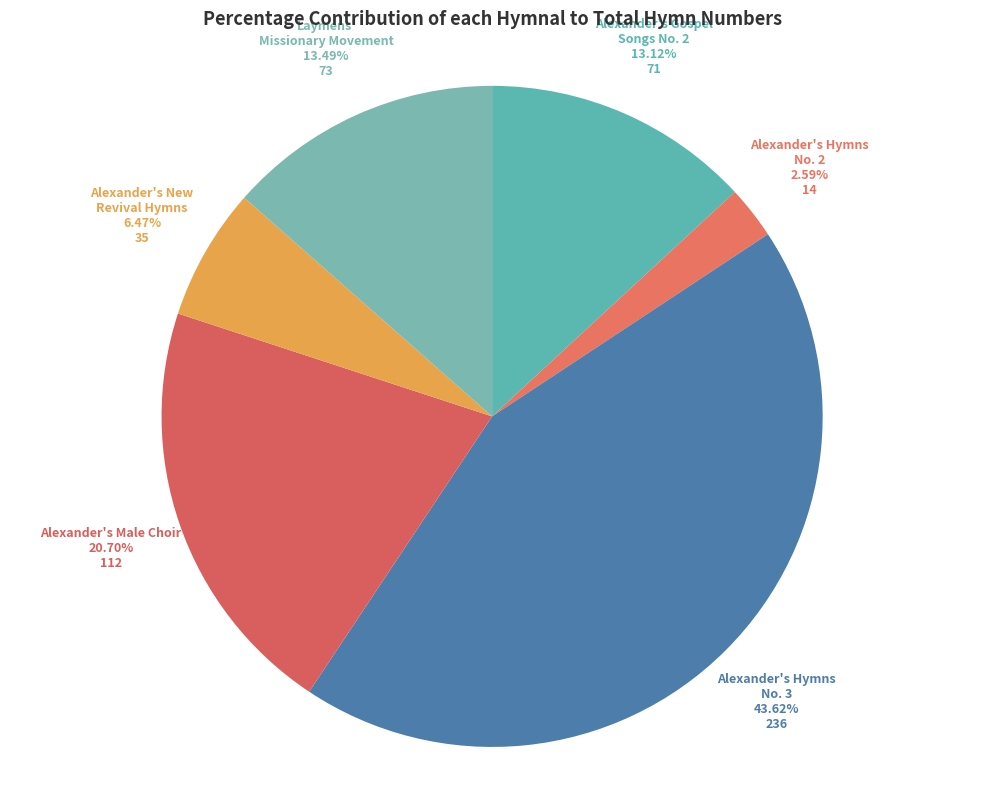

What is the largest slice in the pie chart?

Alexander's Hymns No. 3